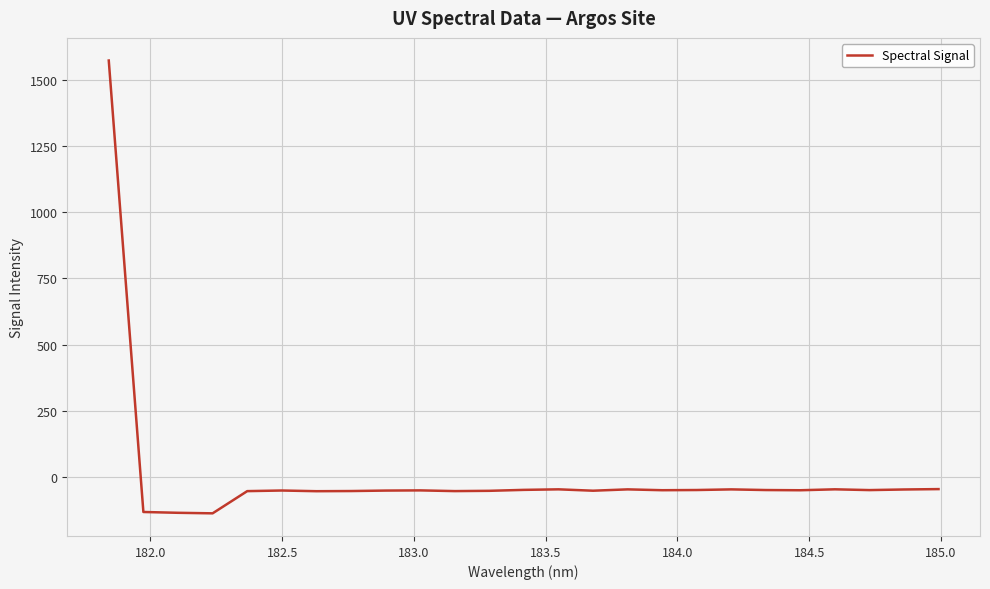

What is the minimum value shown in the chart?

-136.7